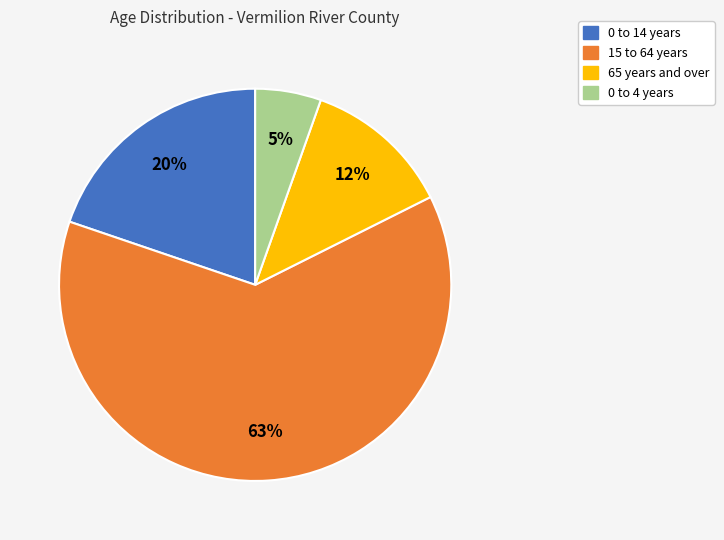

Is there a majority slice in this chart?

Yes